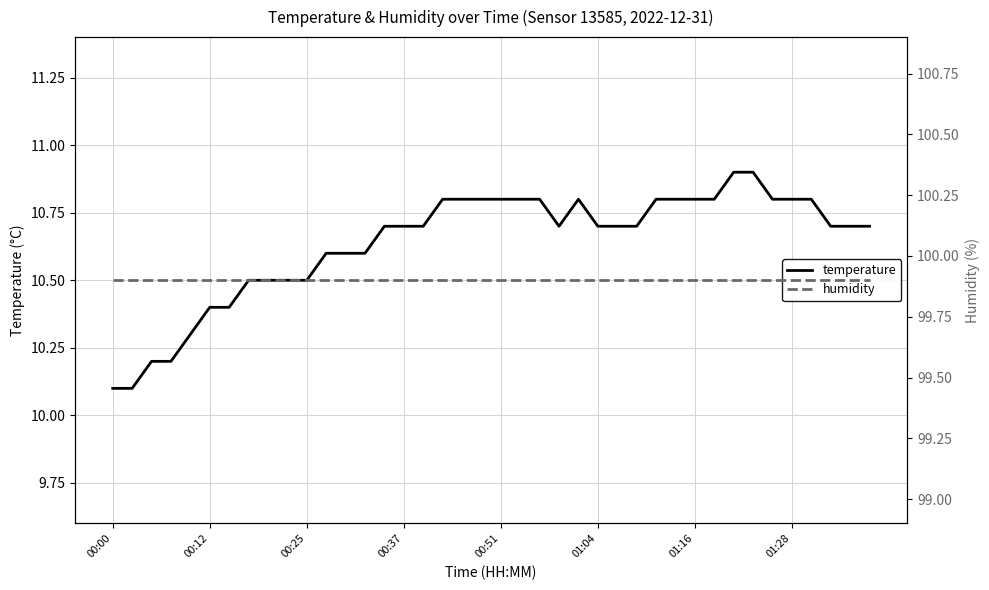

What is the total value across all series at 36?

110.7